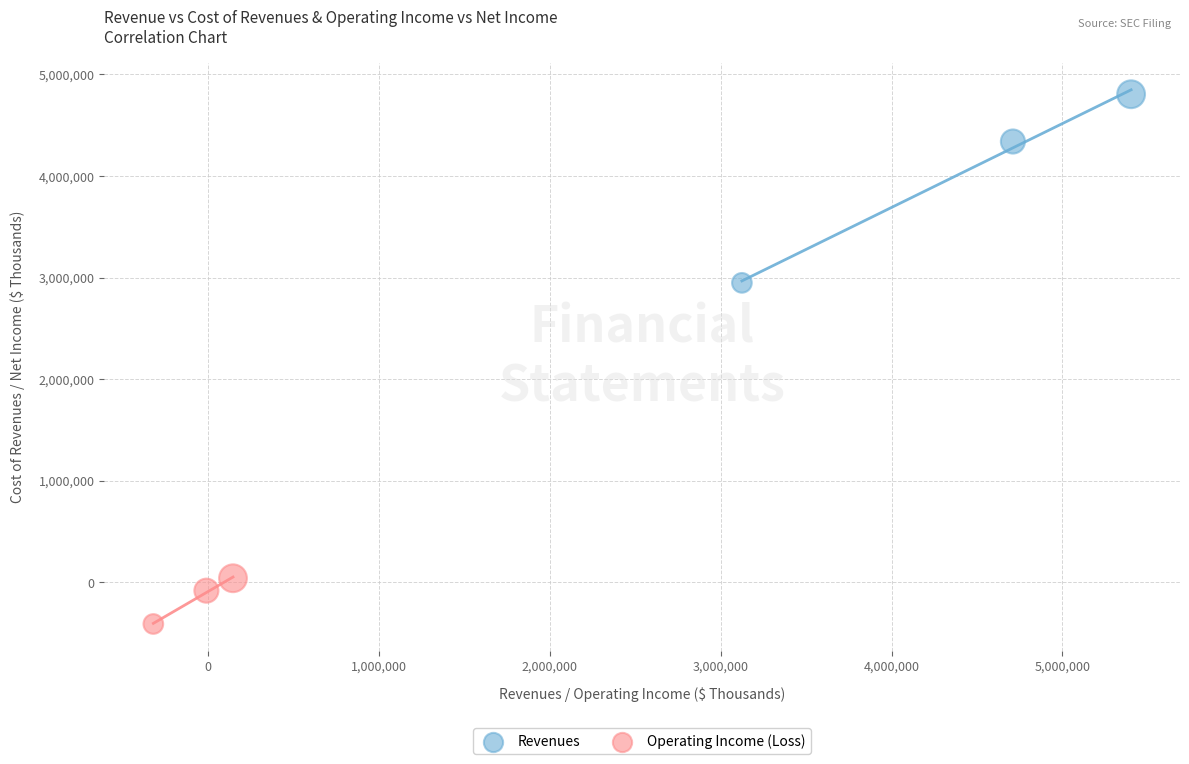

Which series contains the highest Y value?

Revenues